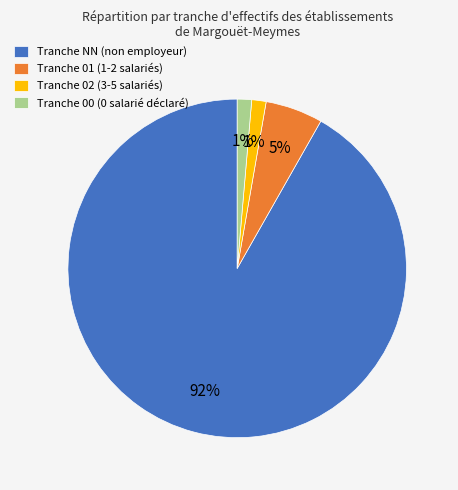

Which category accounts for the majority?

Tranche NN (non employeur)